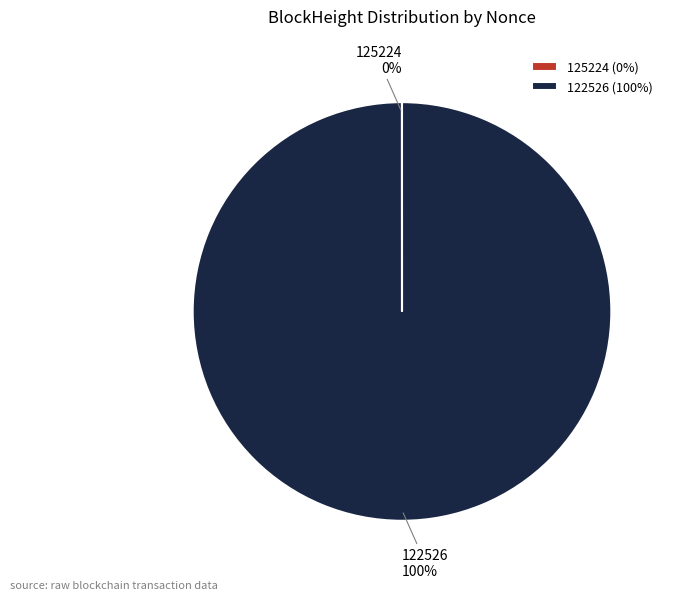

True or false: 122526 (100%) accounts for 93% of the total.

False